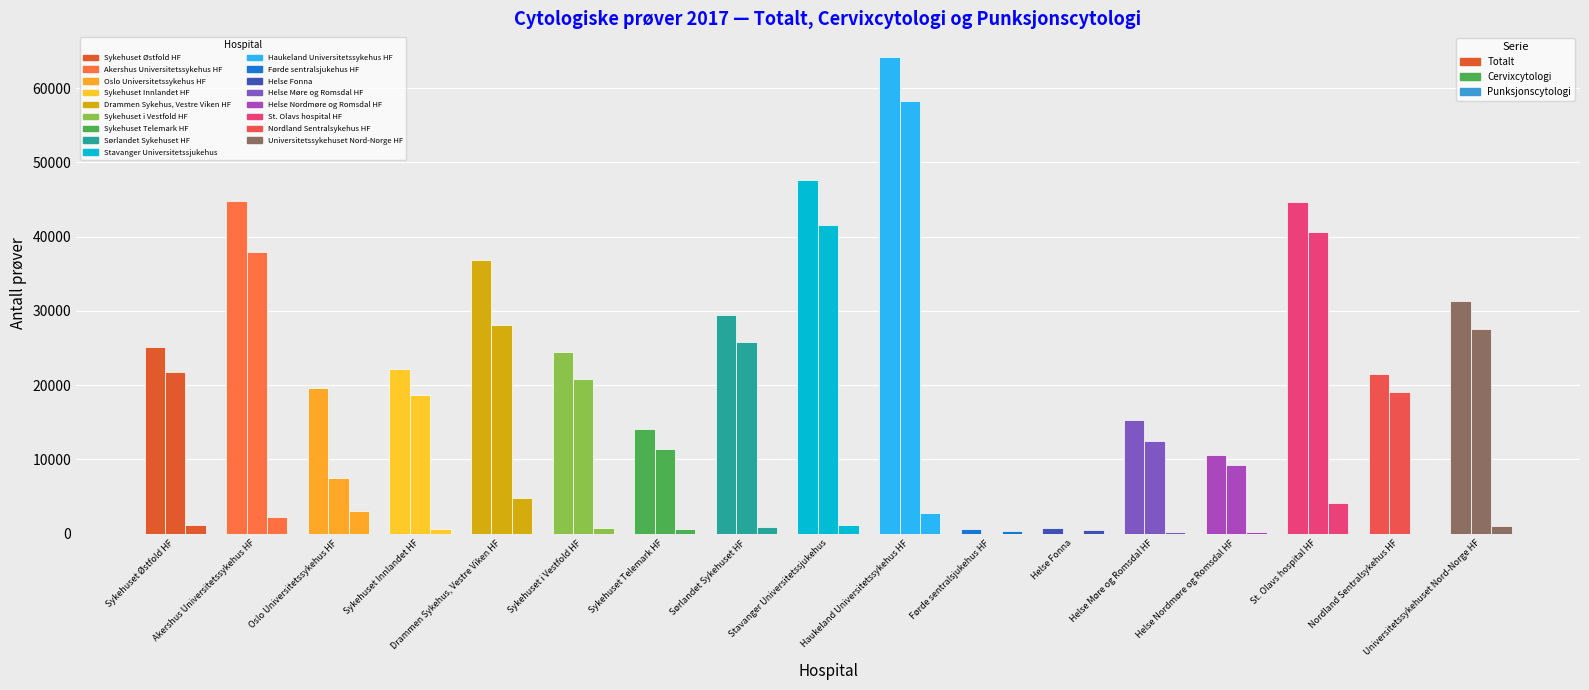

Are the bars horizontal?

No